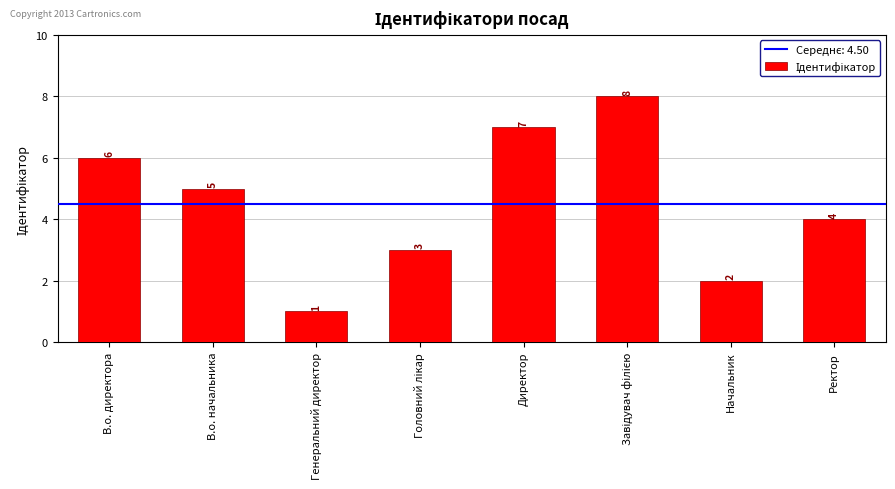

How many data points are less than 5?

4